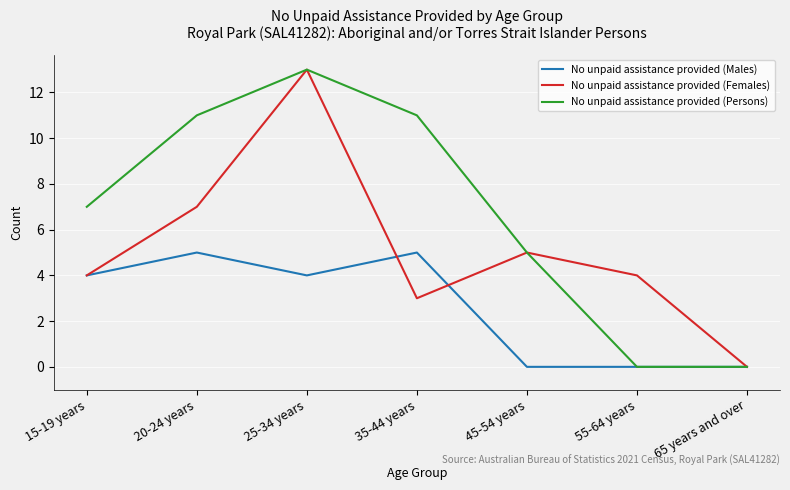

At which category is the sum across all series the highest?

25-34 years